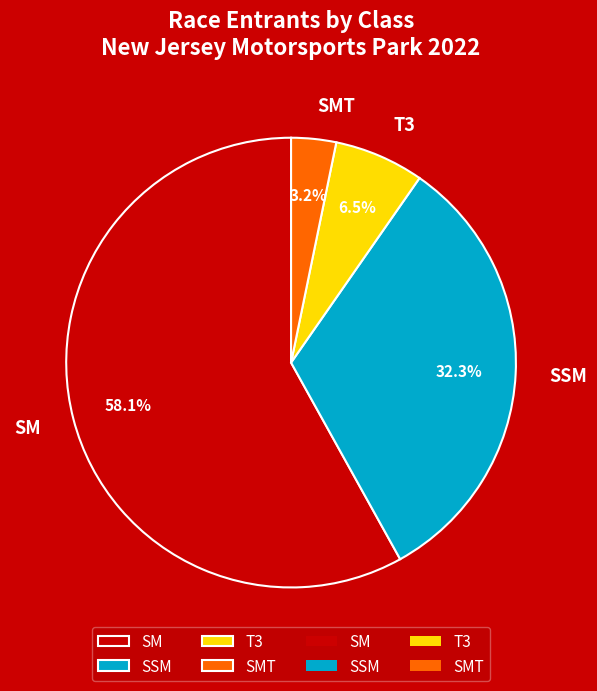

Approximately how many times larger is the value at SSM compared to SM?

0.6